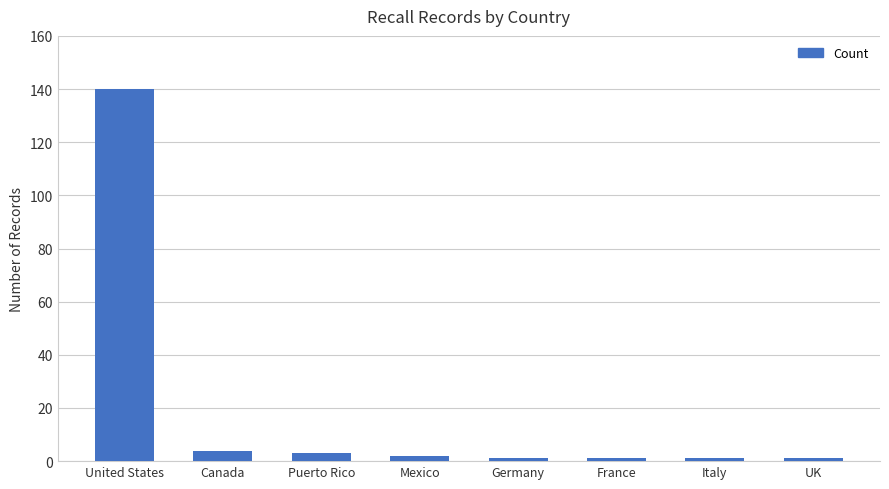

Between Italy and United States, which is larger?

United States